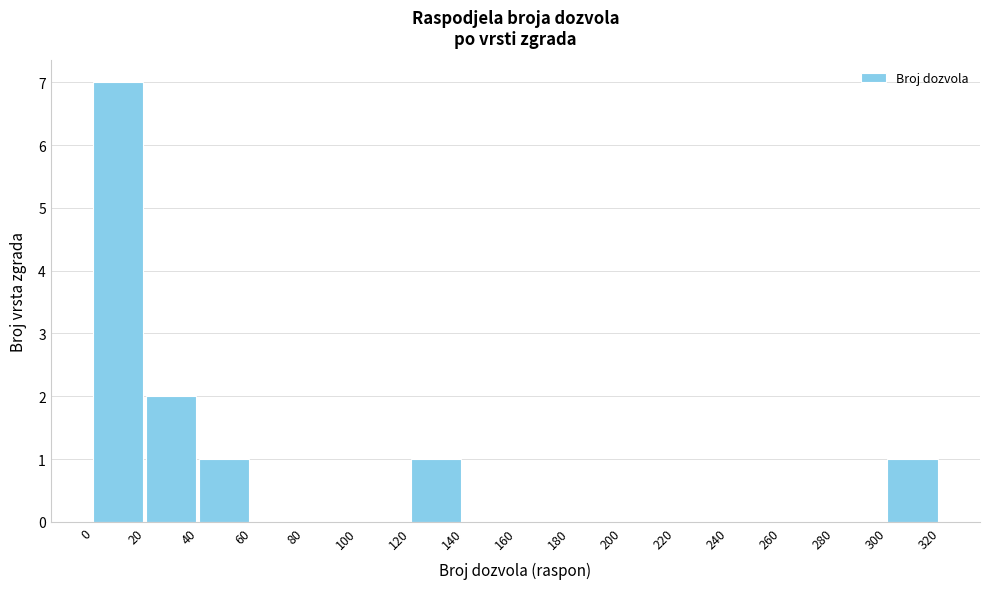

Reading left to right, transcribe this chart: for each bar, give the range it covers on the x-axis and its height. The values are not printed on the chart, so give them approximately, as read against the axis.

0 to 20: 7
20 to 40: 2
40 to 60: 1
60 to 80: 0
80 to 100: 0
100 to 120: 0
120 to 140: 1
140 to 160: 0
160 to 180: 0
180 to 200: 0
200 to 220: 0
220 to 240: 0
240 to 260: 0
260 to 280: 0
280 to 300: 0
300 to 320: 1